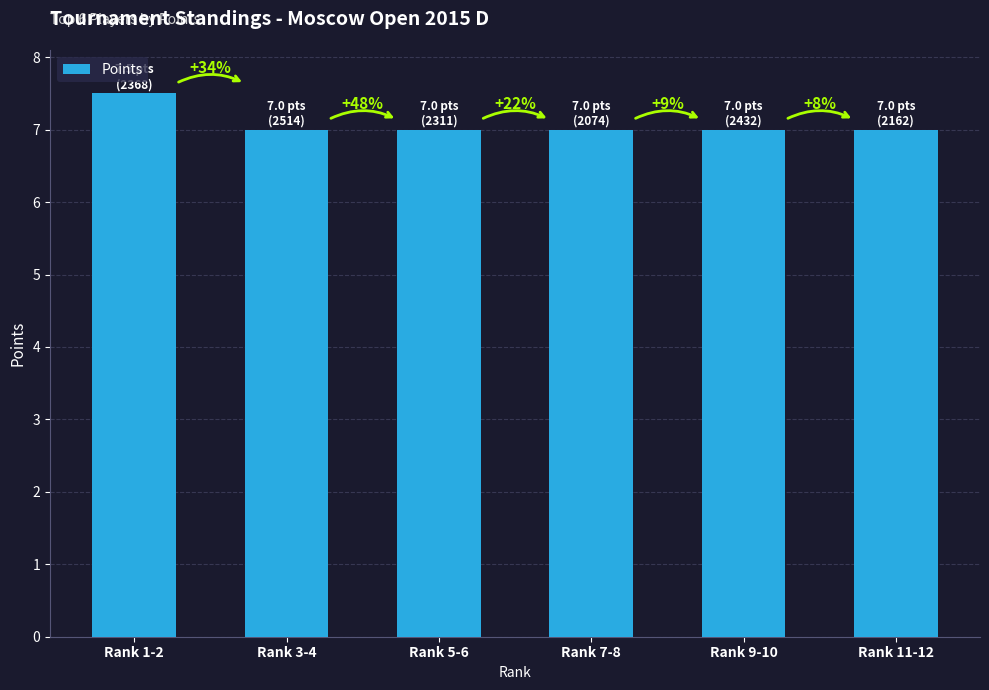

What is the label of the 3rd bar from the right?

Rank 7-8